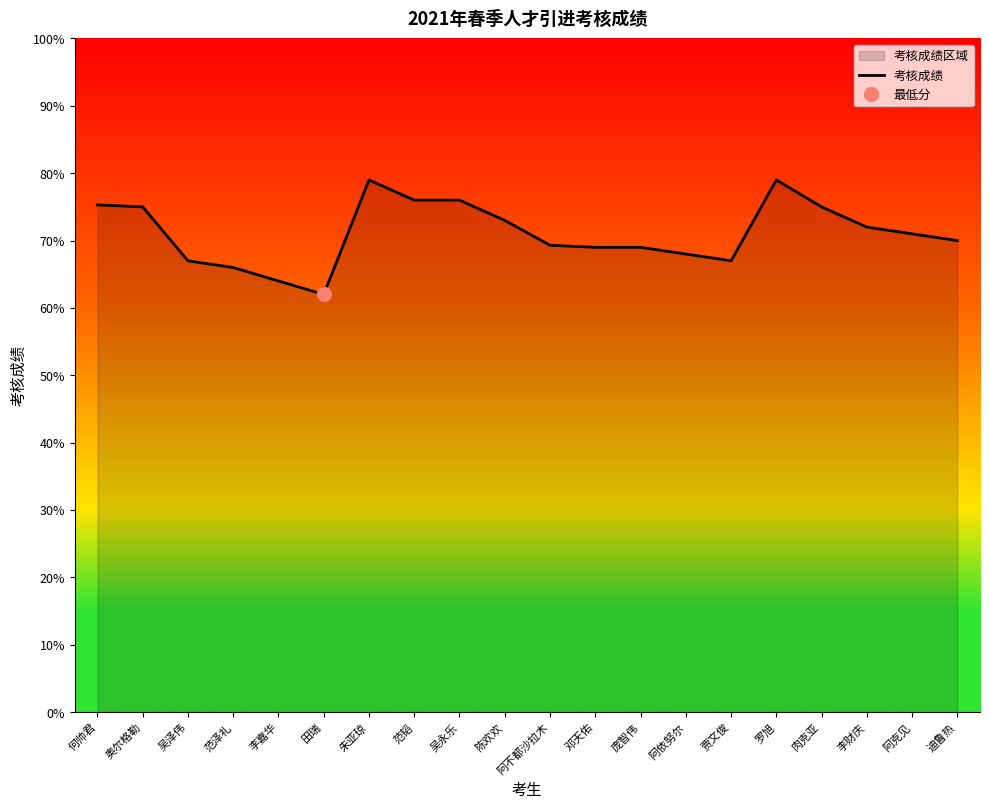

Reading left to right, transcribe all the data shown in this chart.

何帅君=75.3	奥尔格勒=75.0	吴泽伟=67.0	范泽礼=66.0	李嘉华=64.0	田瑞=62.0	朱亚琼=79.0	范韬=76.0	吴永乐=76.0	陈欢欢=73.0	阿不都沙拉木=69.3	邓天佑=69.0	庞智伟=69.0	阿依努尔=68.0	贾文俊=67.0	罗旭=79.0	肉克亚=75.0	李财庆=72.0	阿克见=71.0	迪鲁热=70.0